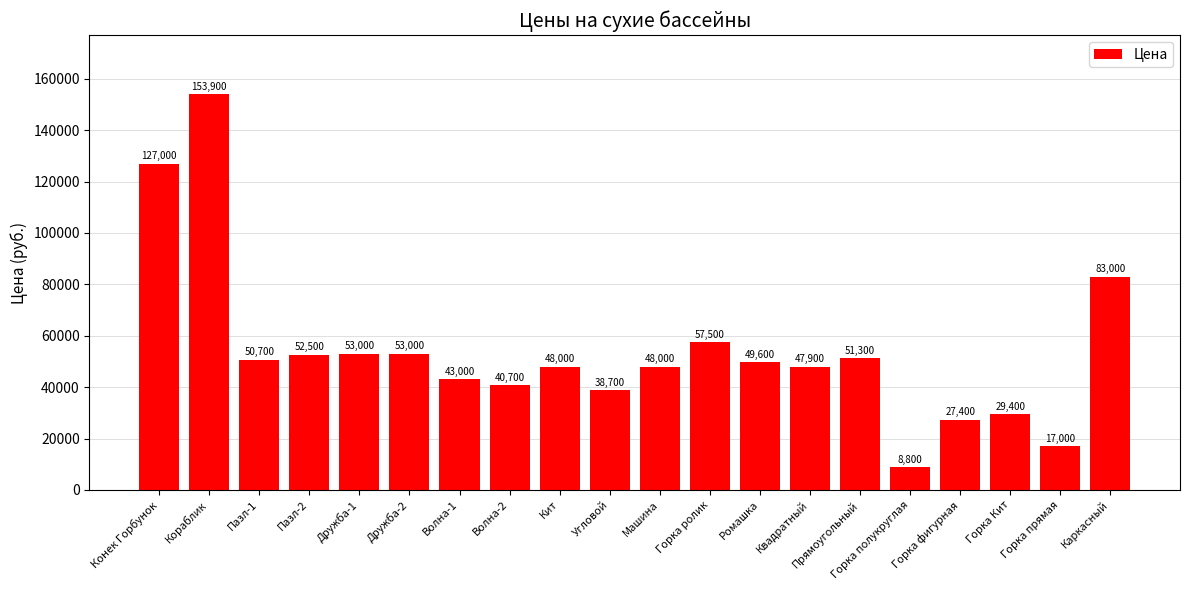

What is the difference between the second highest and minimum values?

118200